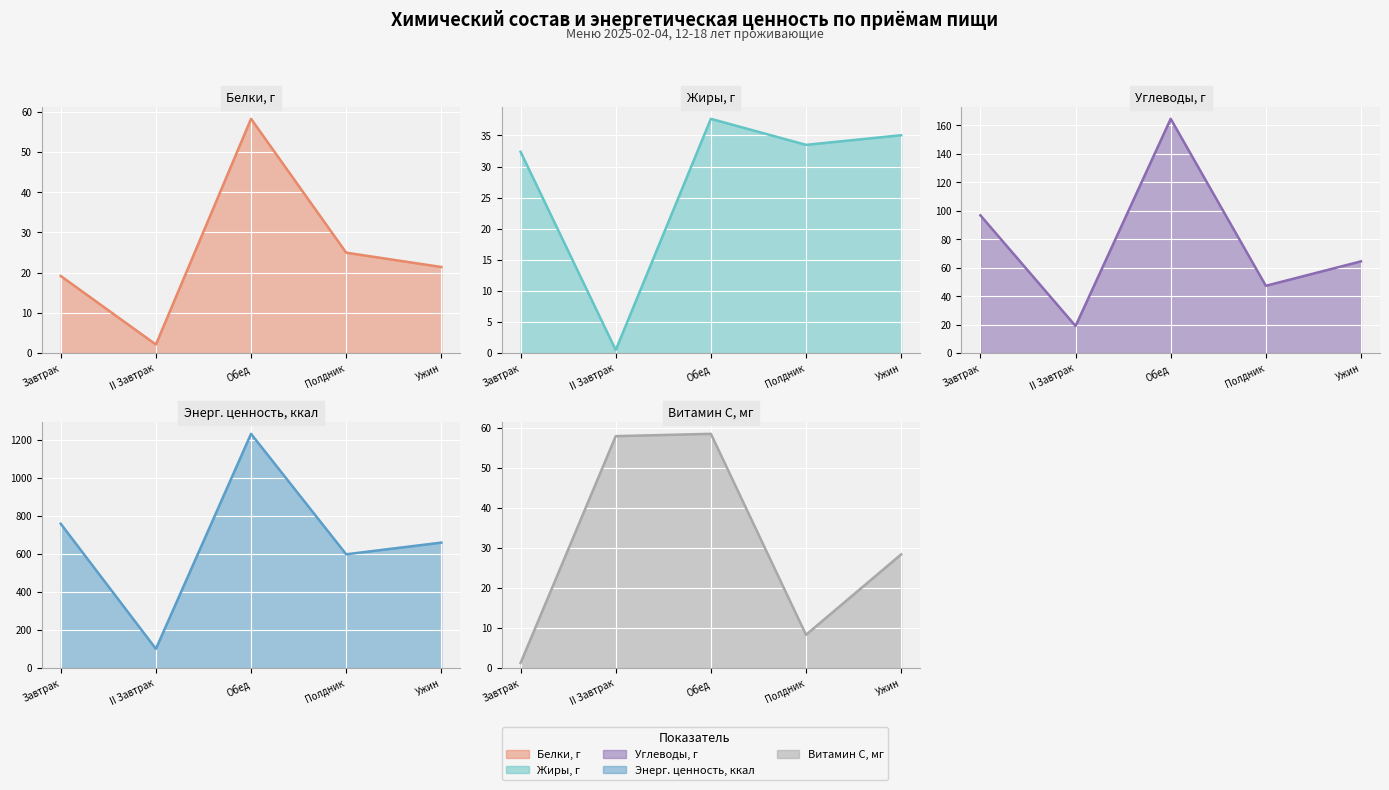

What is the sum of the Белки, г values at Обед and Завтрак?

77.4